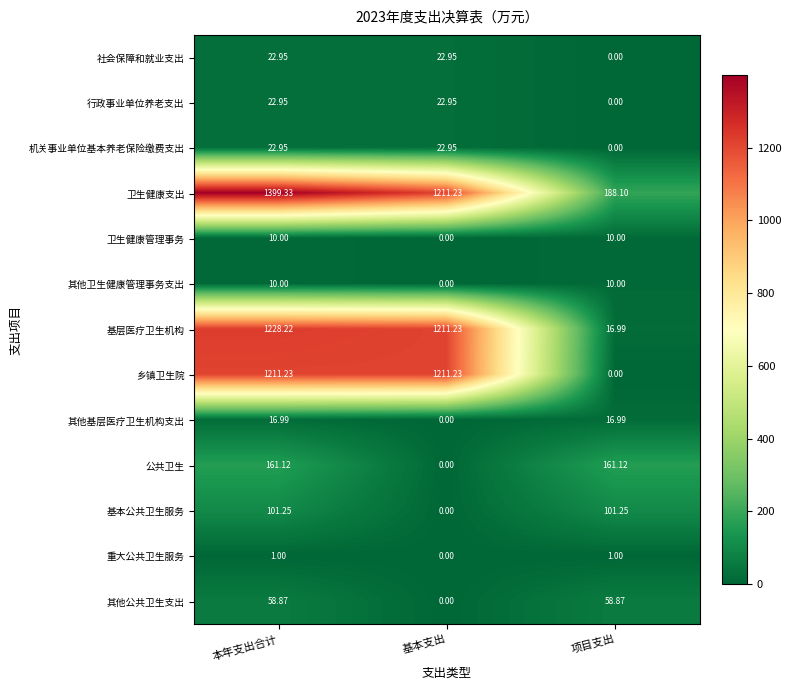

At which category is the sum across all series the highest?

本年支出合计